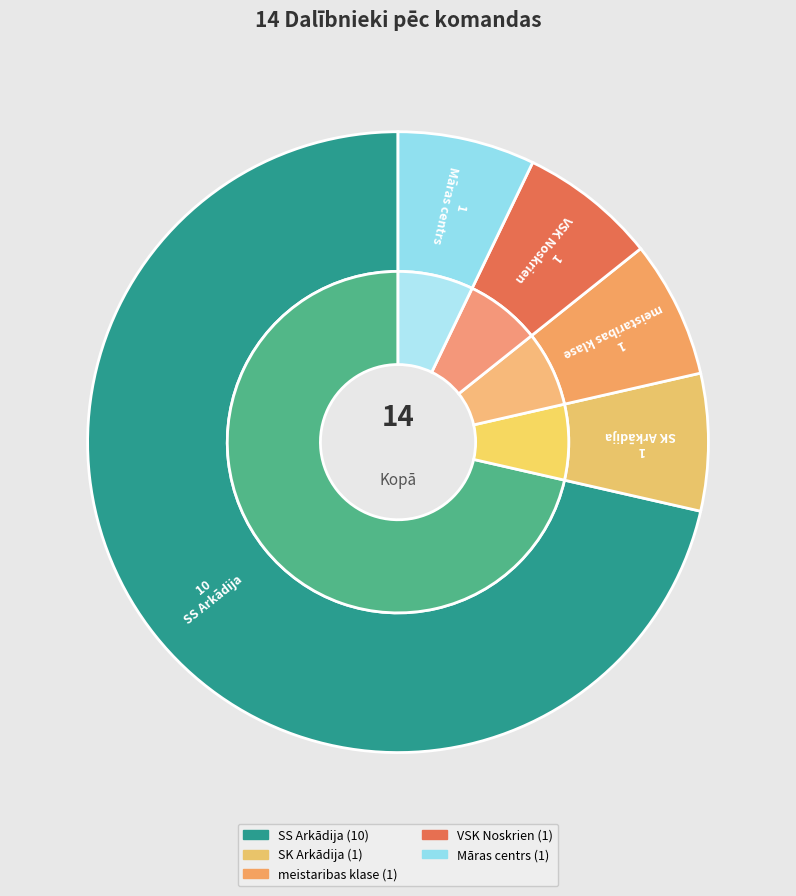

True or false: meistaribas klase accounts for 1% of the total.

False